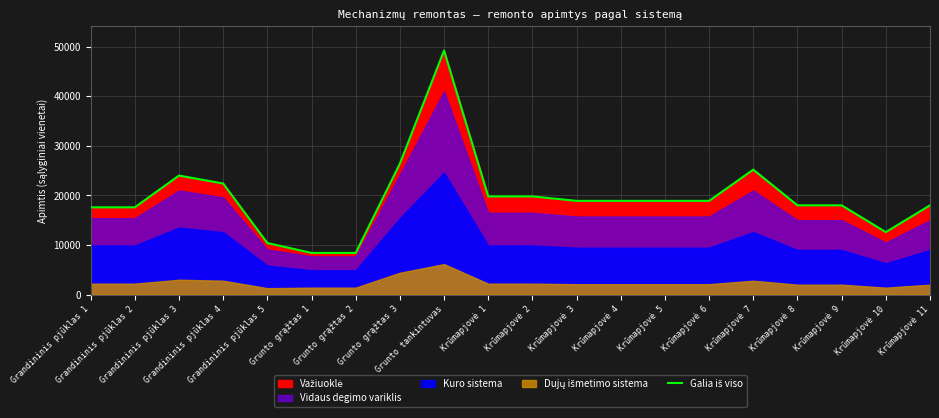

What is the label of the 8th point from the left?

Grunto grąžtas 3